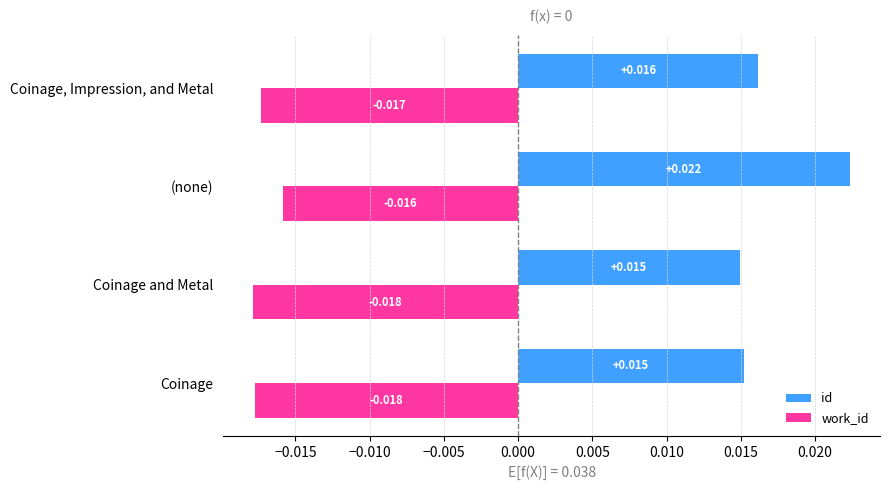

At which category is the sum across all series the highest?

(none)